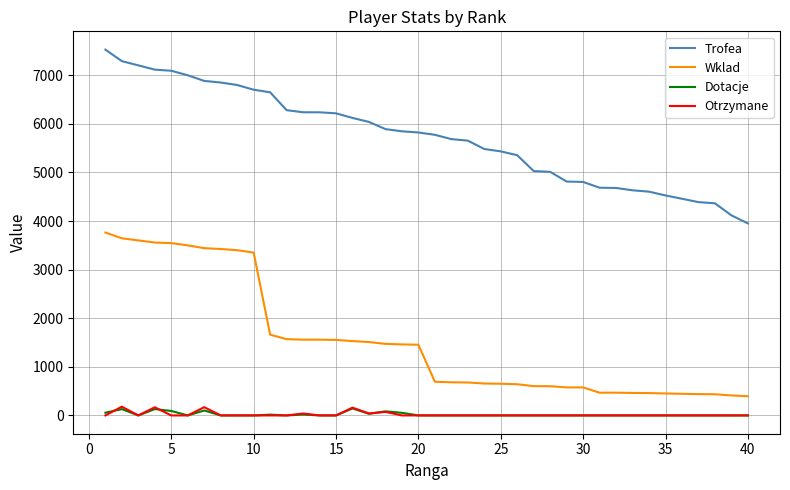

How many lines are shown in the chart?

4